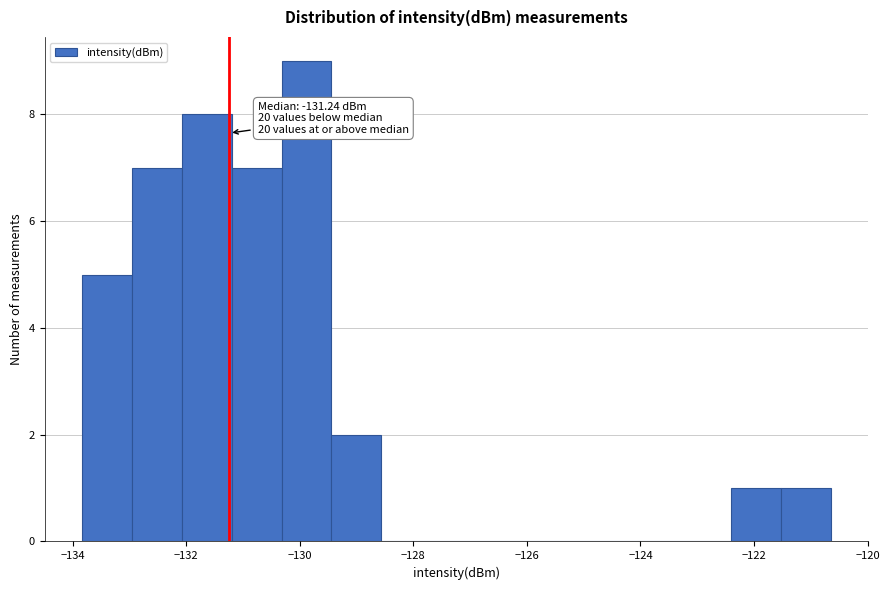

Over which range of the x-axis is the bar tallest?

-130.4 to -129.4